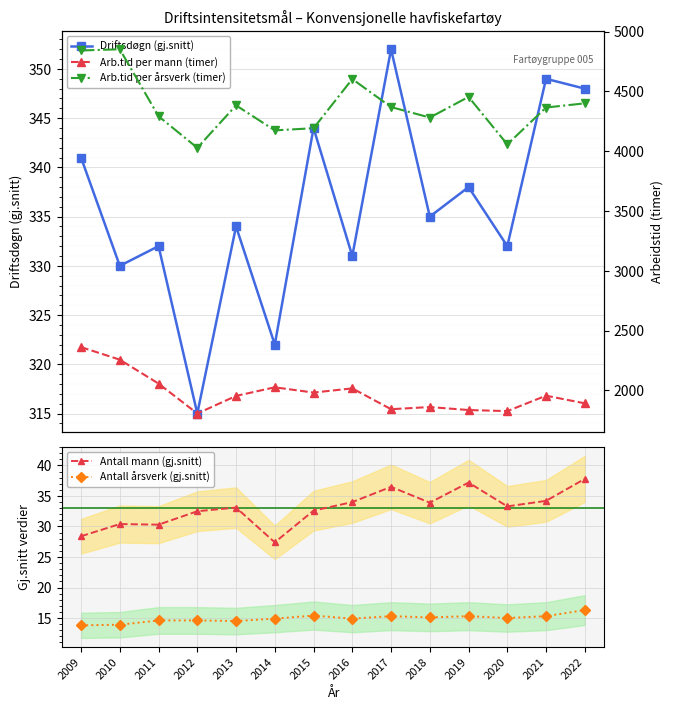

Where is the first local minimum for Arb.tid per mann (timer)?

2012